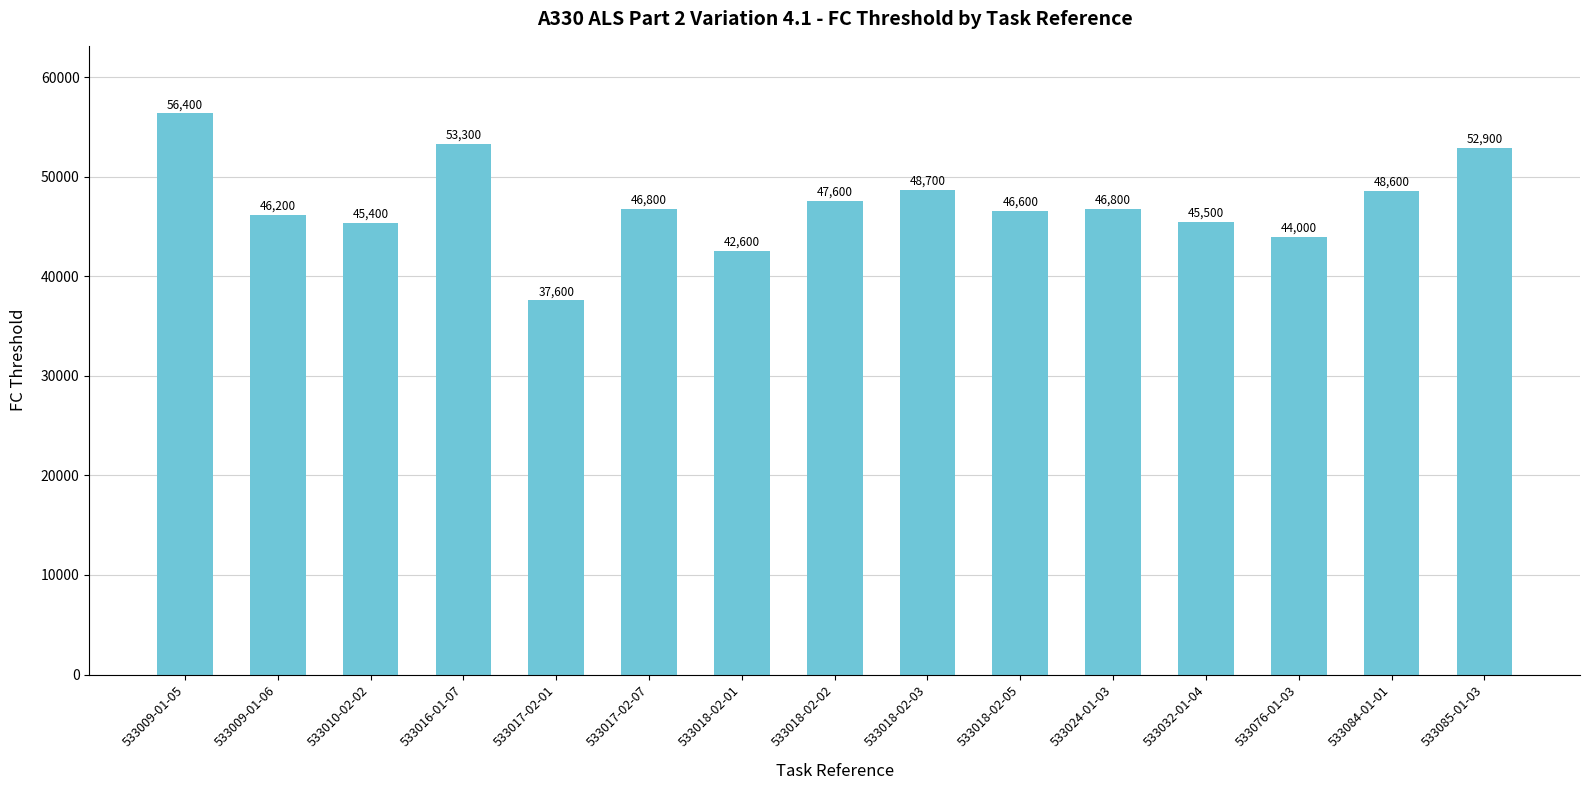

Reading right to left, what are all the values shown in this chart?

52900	48600	44000	45500	46800	46600	48700	47600	42600	46800	37600	53300	45400	46200	56400